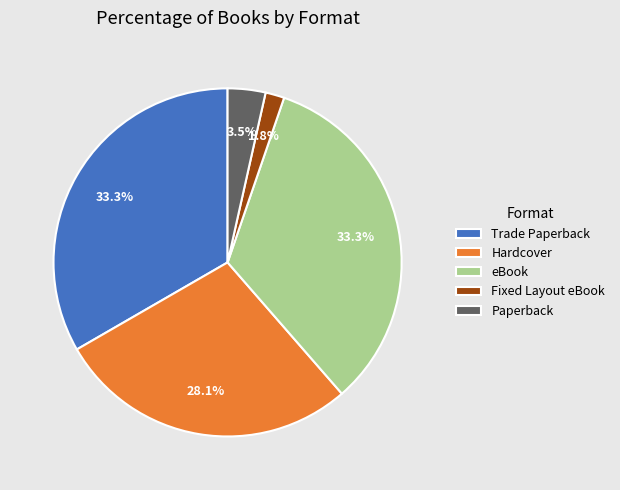

Does Fixed Layout eBook account for over 50% of the chart?

No